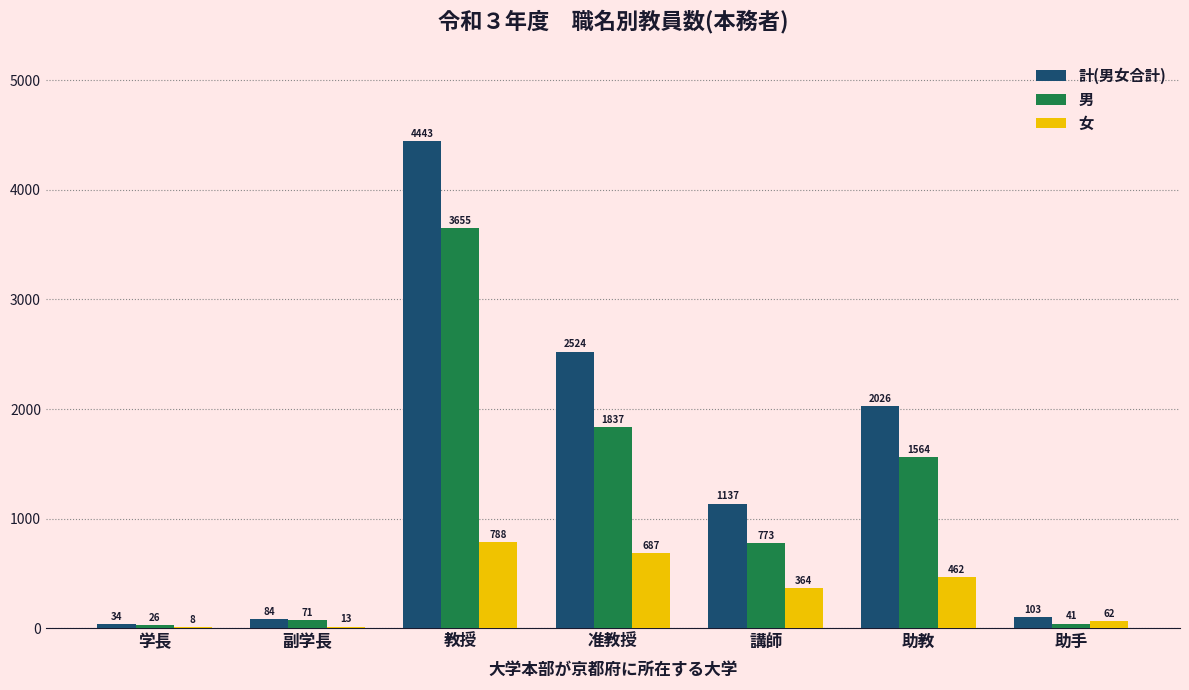

What is the approximate value of 計(男女合計) at 副学長, to the nearest 10?

80